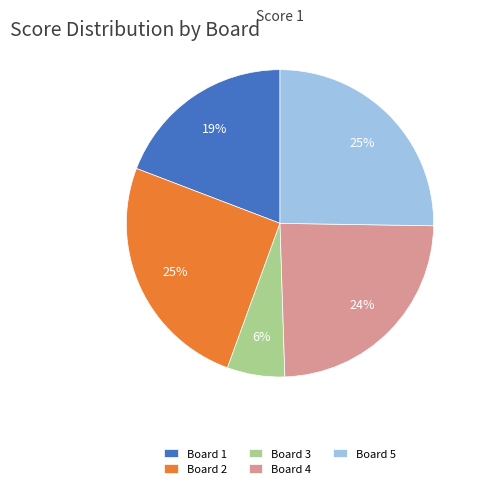

Which has a higher value, Board 3 or Board 4?

Board 4